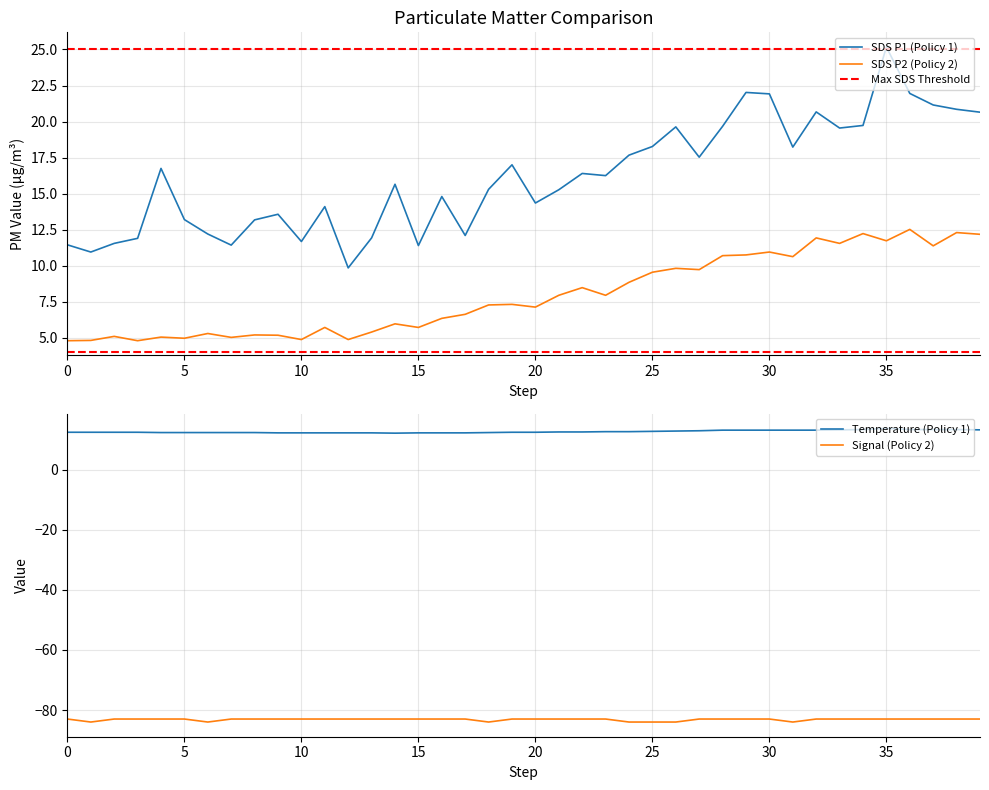

Does the chart have visible grid lines?

Yes